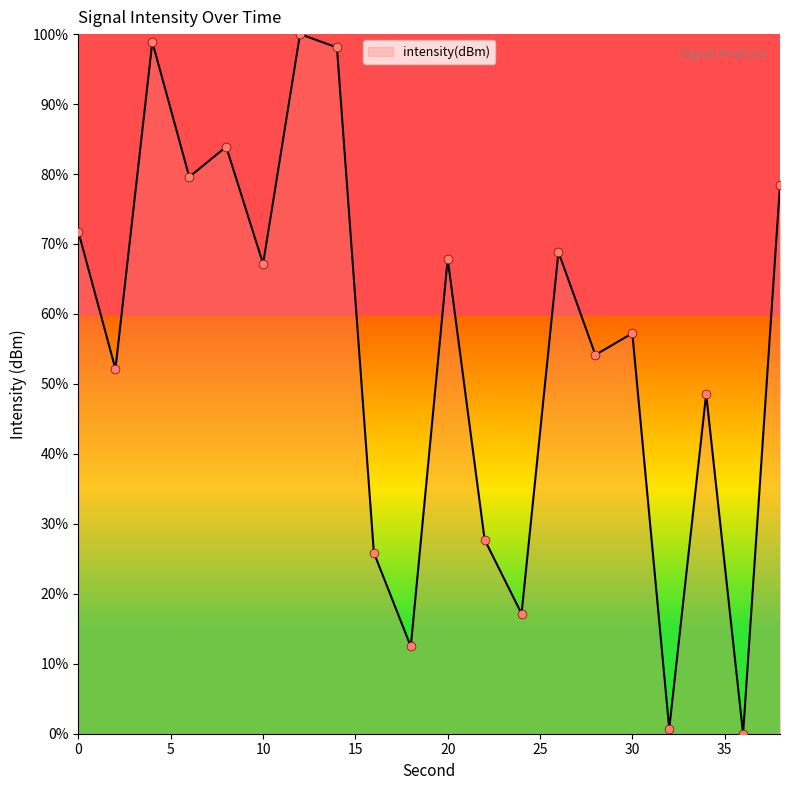

What is the difference between the maximum and minimum values?

100.0